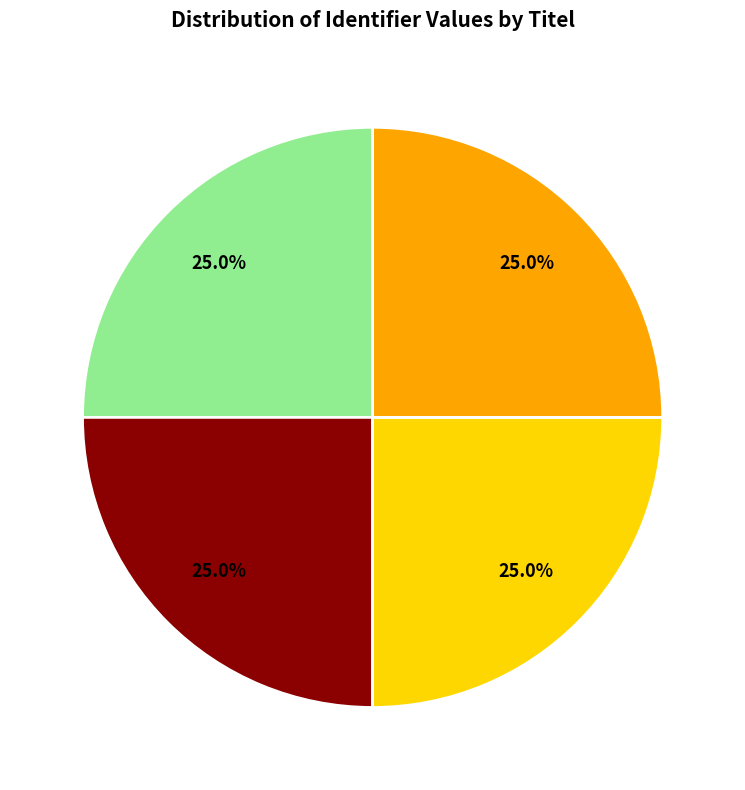

Is there a majority slice in this chart?

No